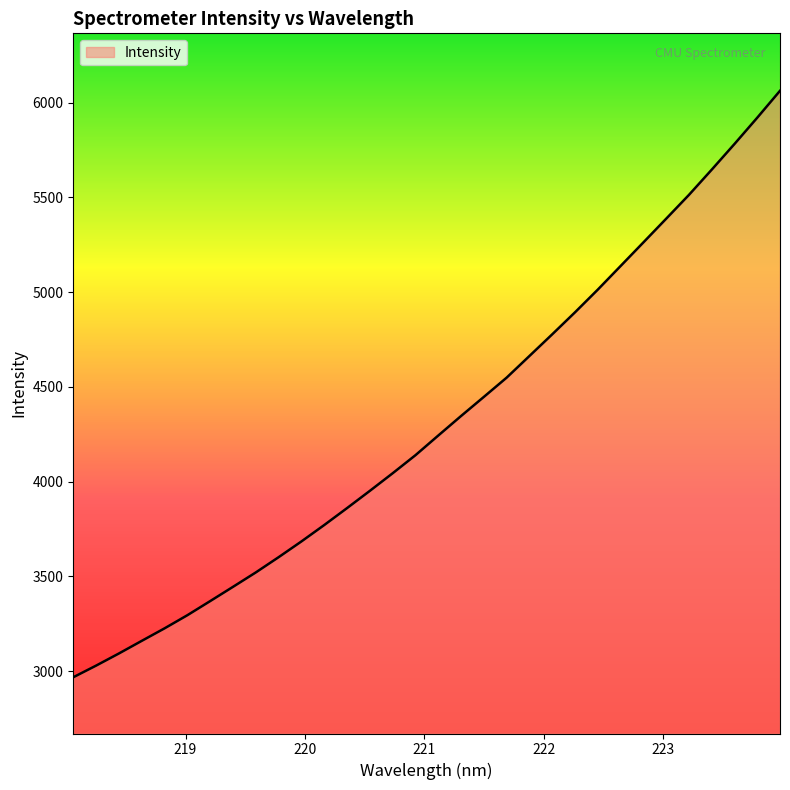

What is the greatest value displayed?

6061.9